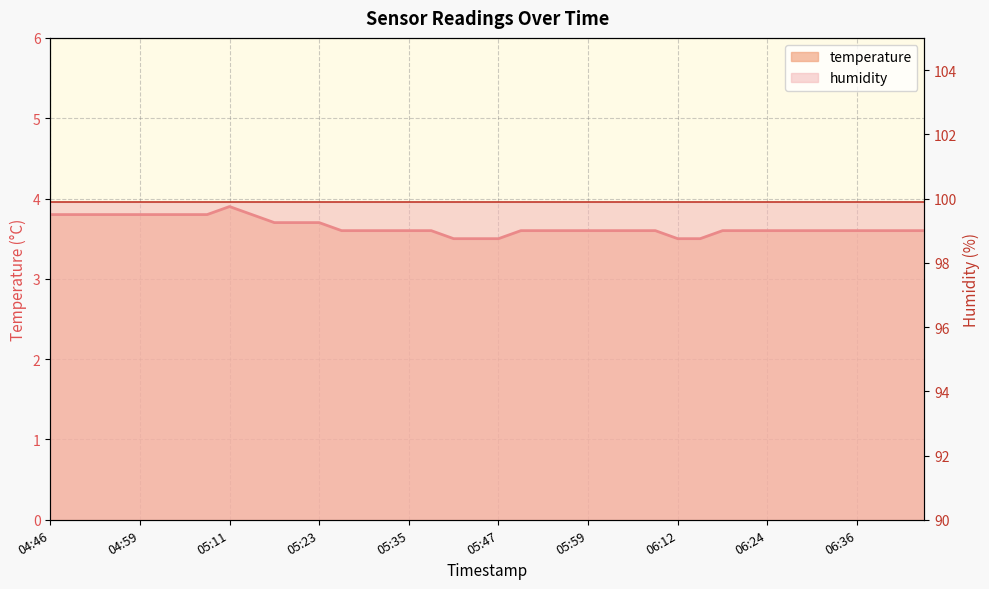

Where is the first local maximum?

05:11